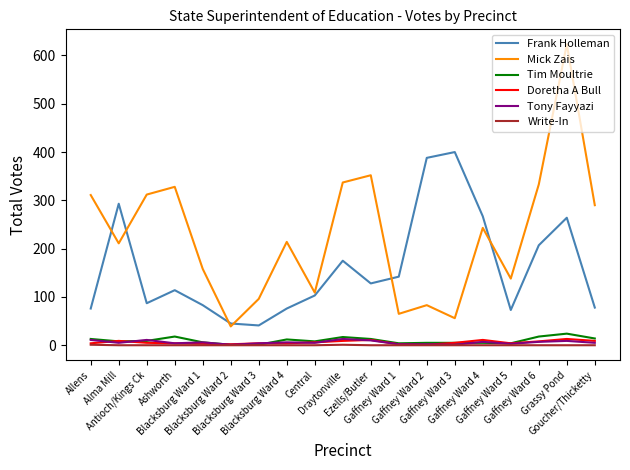

Which series has the widest spread of values?

Mick Zais